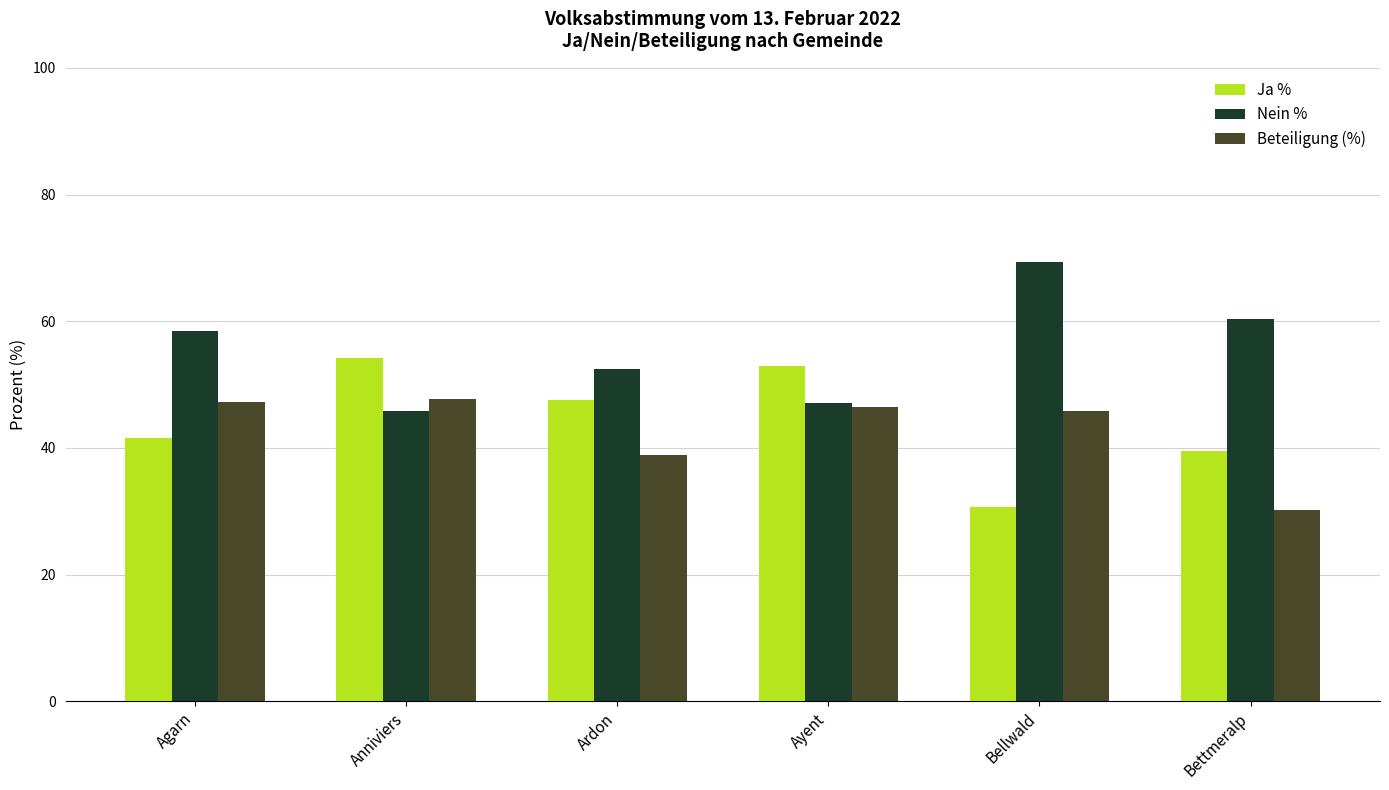

How many groups of bars are there?

6